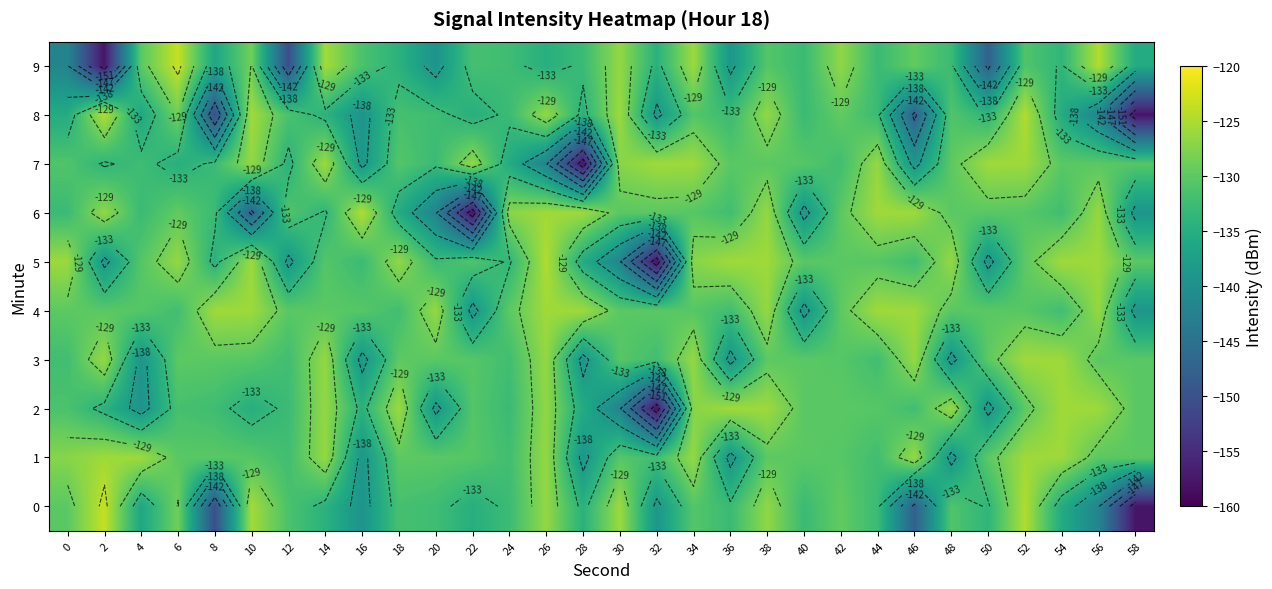

How many values in the 7 series exceed -130?

9